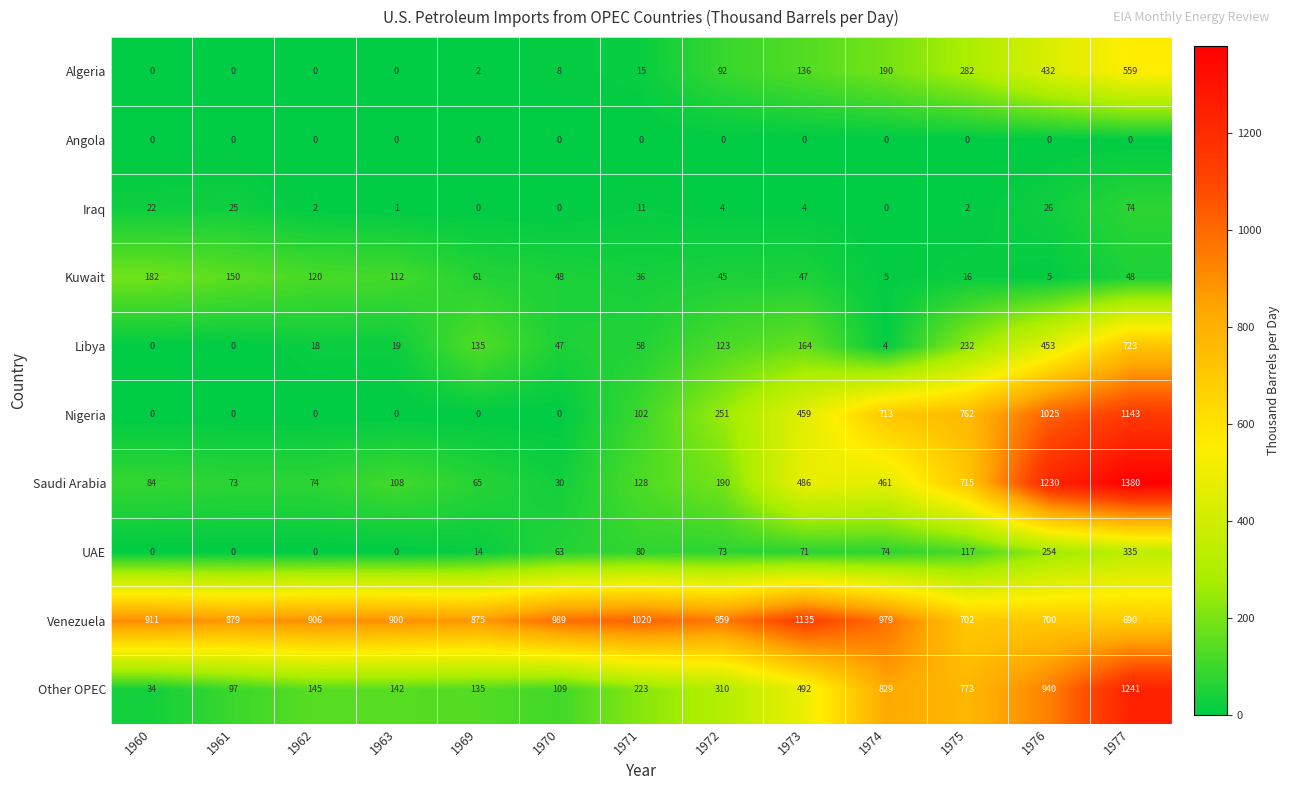

What is the spread (max minus min) of values at 1962?

906